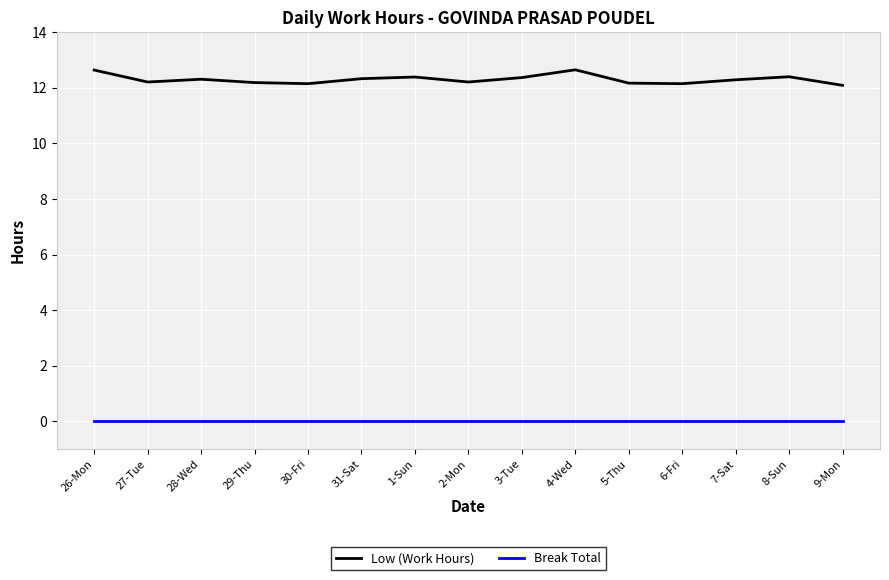

True or false: Low (Work Hours) has a value of 21.4 at 1-Sun.

False